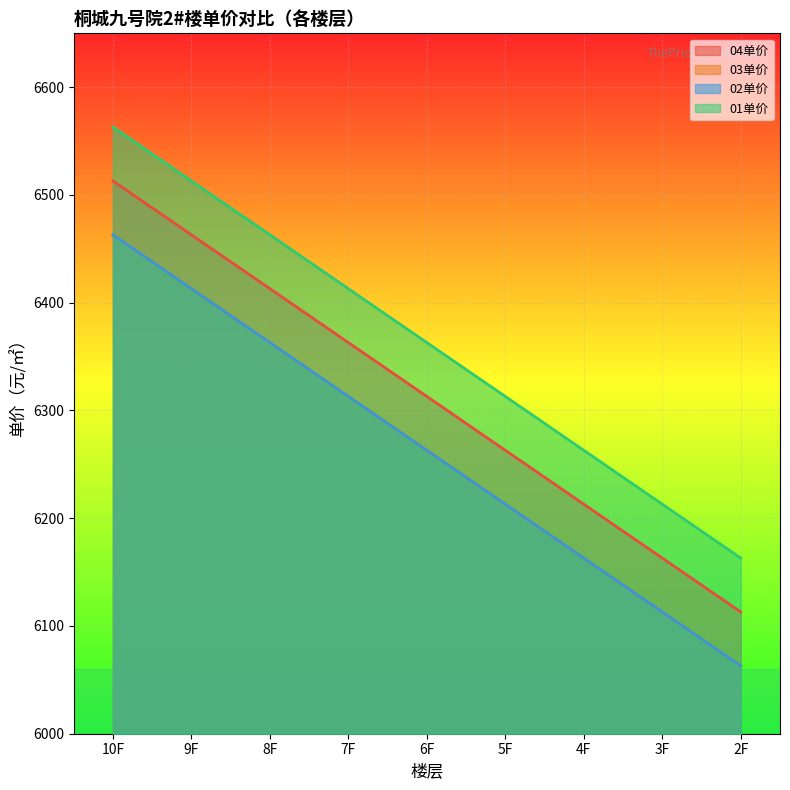

What is the spread (max minus min) of values at 6F?

100